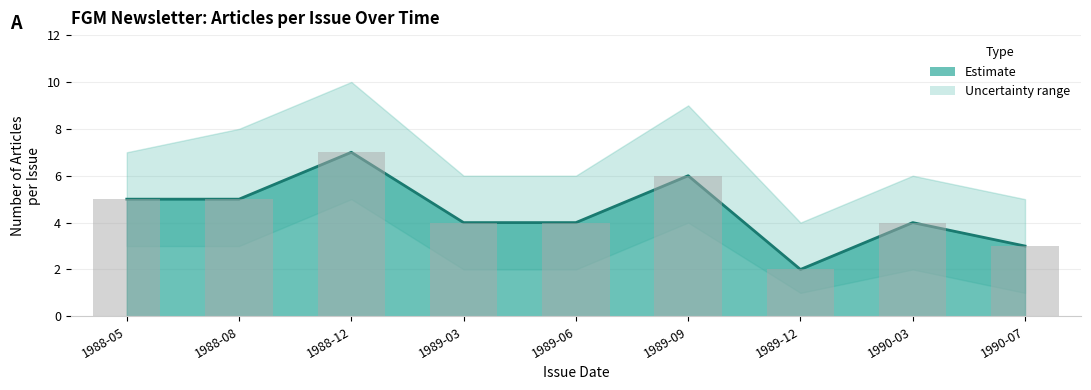

List the labels in order of value, largest first.

1988-12, 1989-09, 1988-05, 1988-08, 1989-03, 1989-06, 1990-03, 1990-07, 1989-12